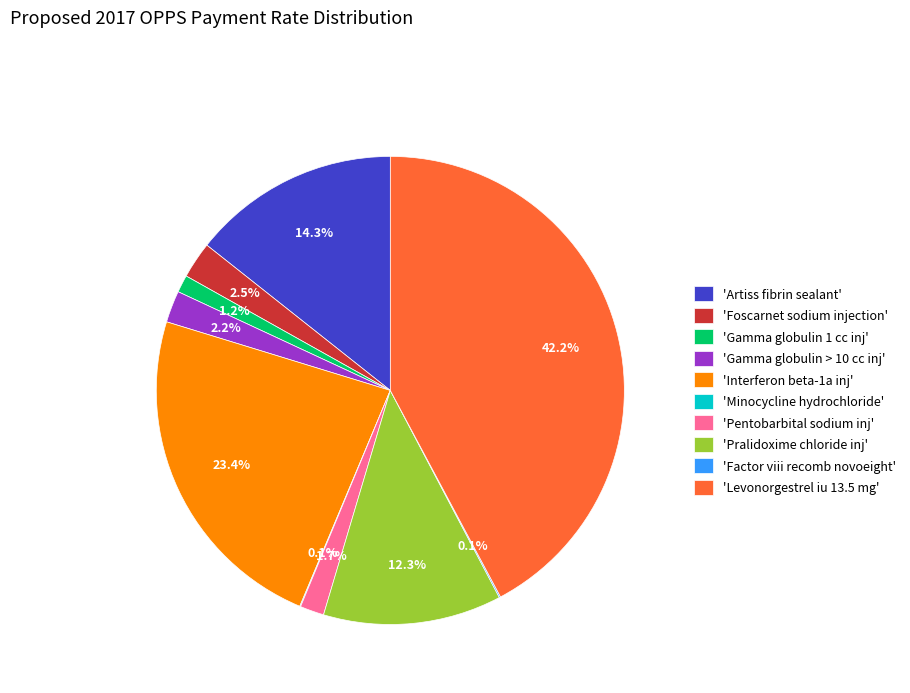

Approximately how many times larger is the value at 'Levonorgestrel iu 13.5 mg' compared to 'Pralidoxime chloride inj'?

3.4